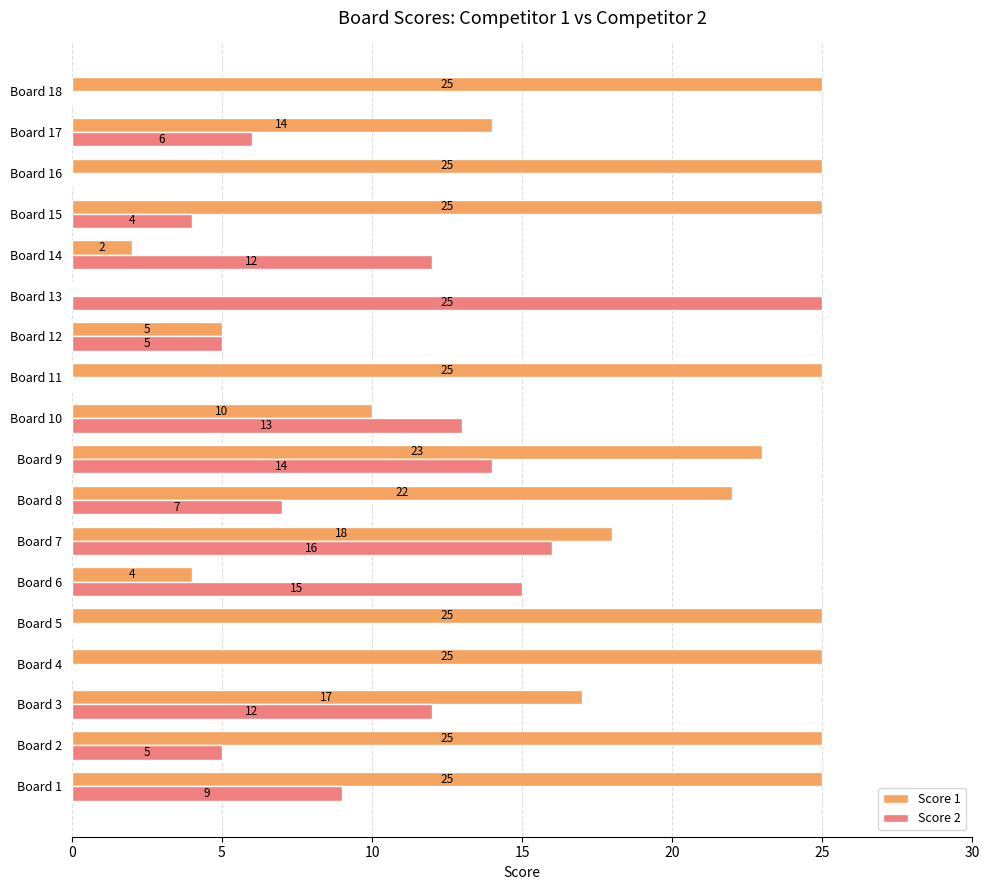

Which series changed the most between Board 9 and Board 11?

Score 2